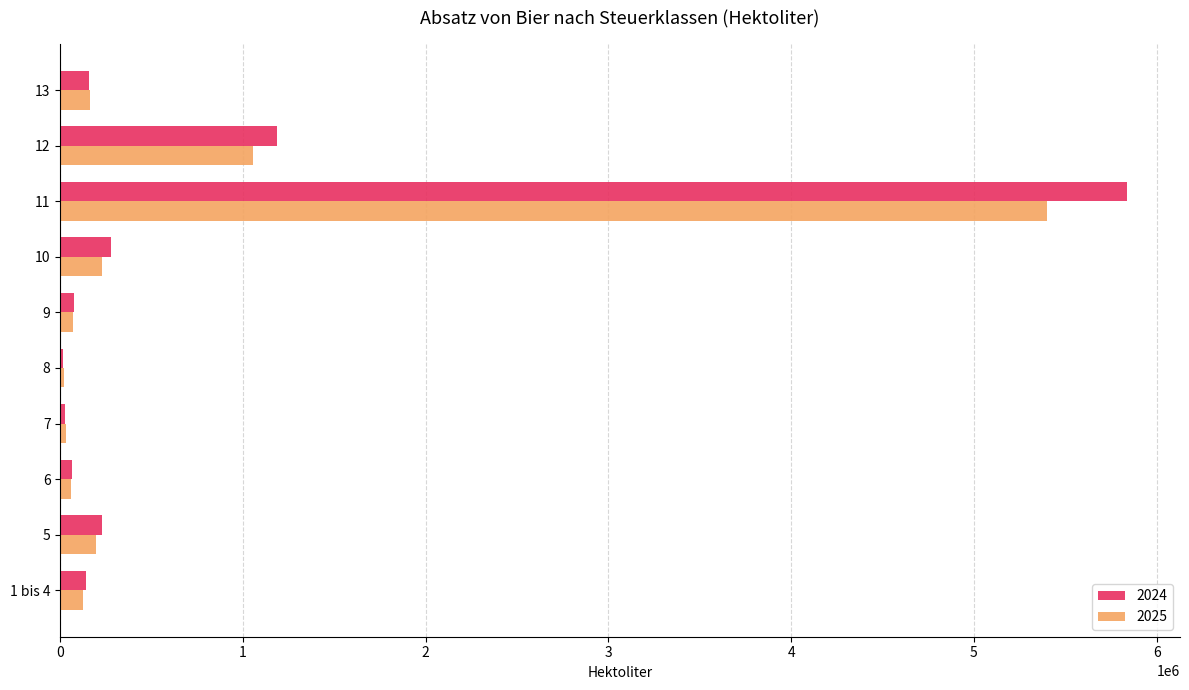

What is the sum of all 2025 values?

7348289.3